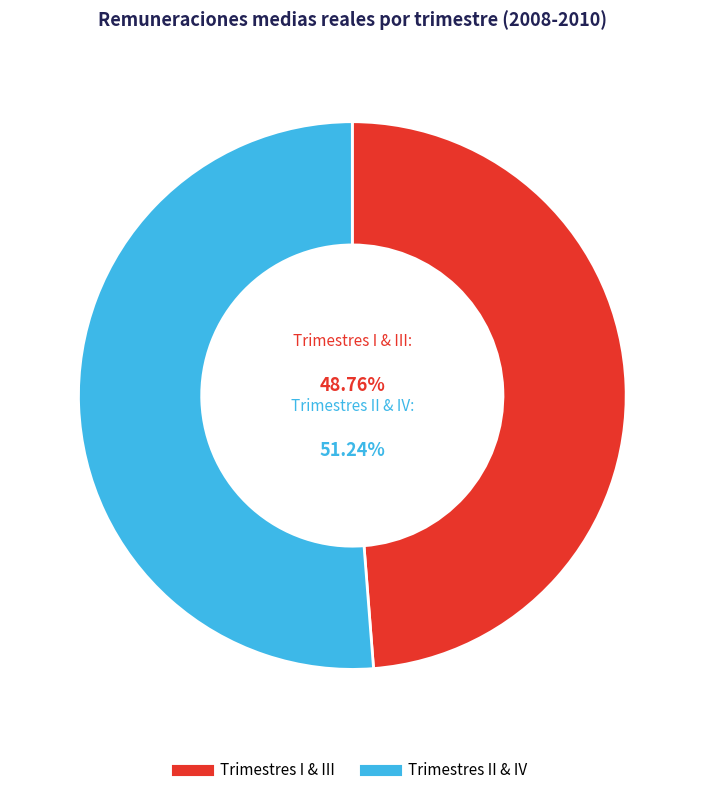

Is there a majority slice in this chart?

Yes